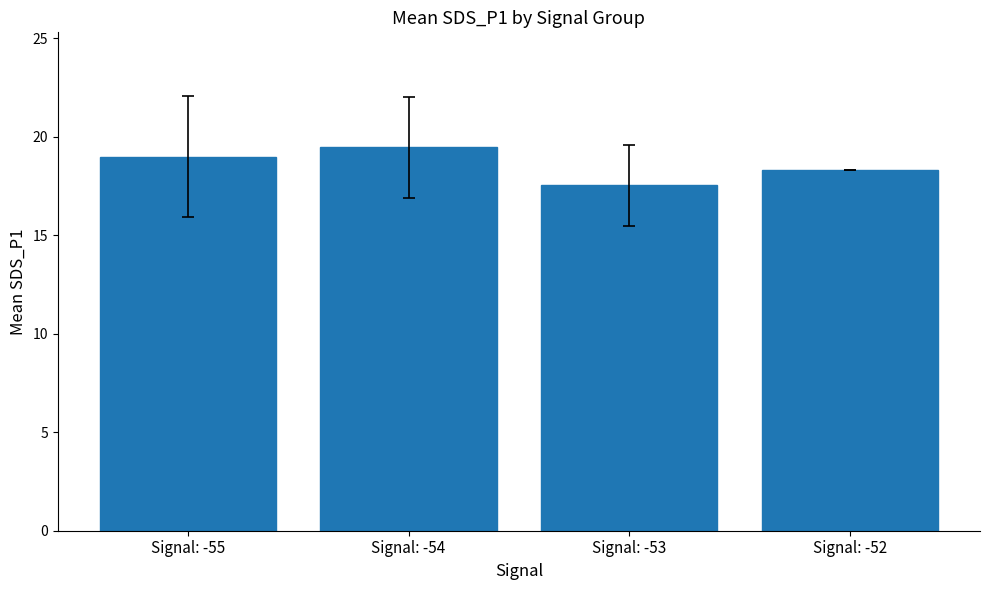

What is the change in value from Signal: -55 to Signal: -53?

-1.5